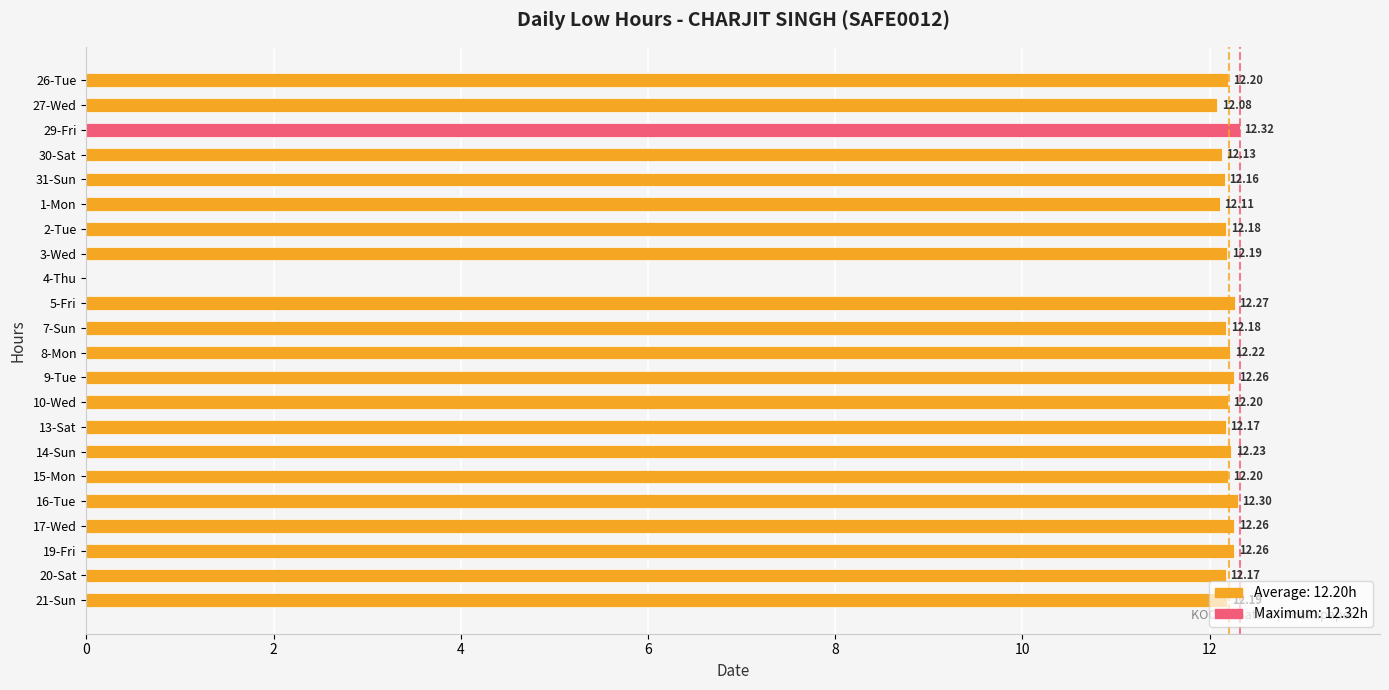

What is the sum of all values?

256.3